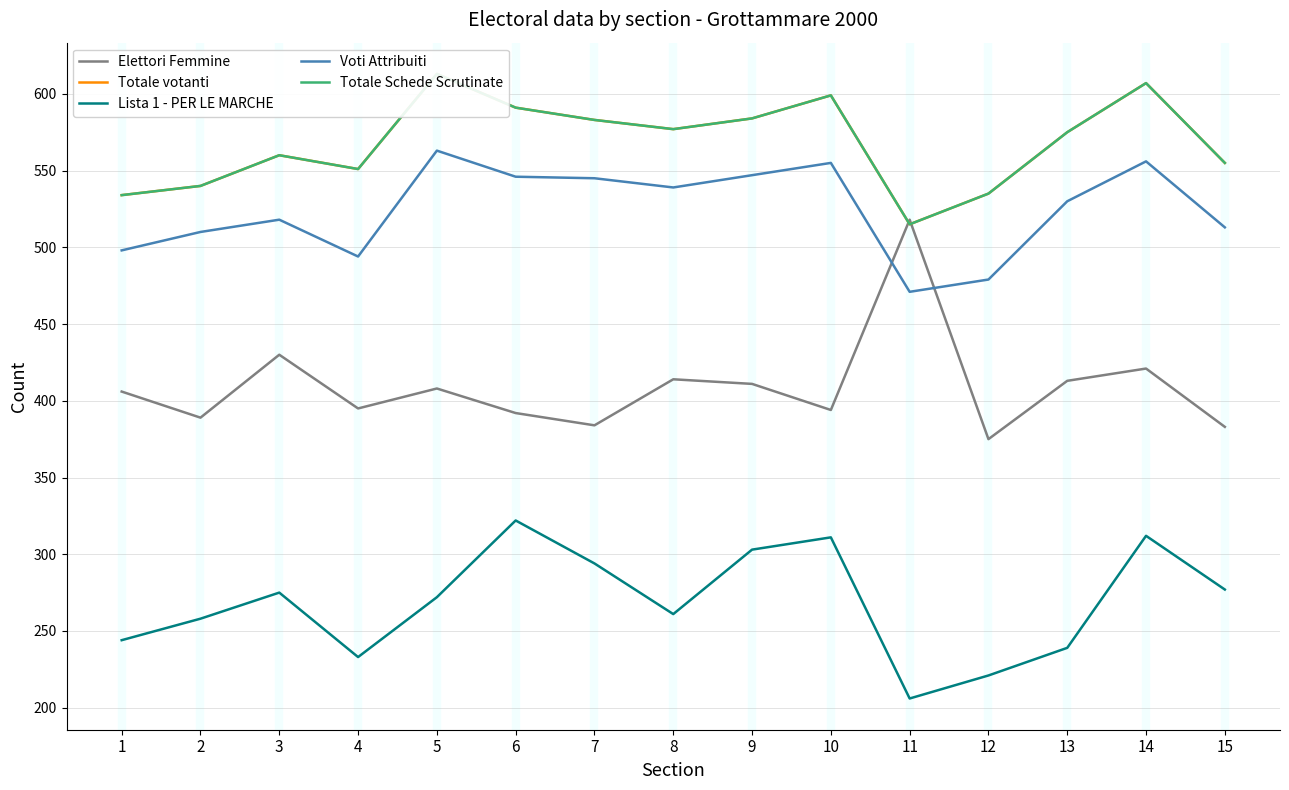

What is the difference between the maximum and minimum values in the Voti Attribuiti series?

92